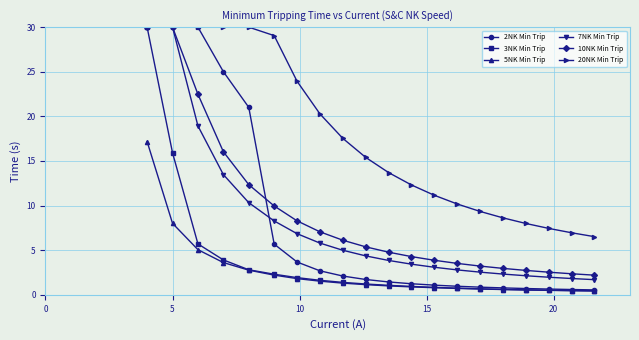

Which series has the largest total across all categories?

20NK Min Trip